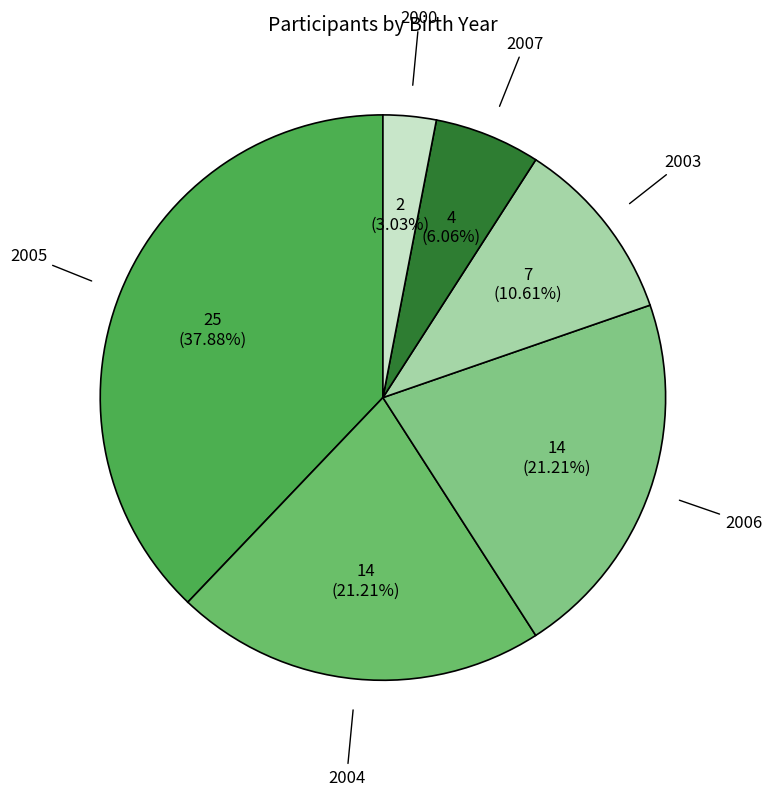

Does 2006 represent more than half of the total?

No